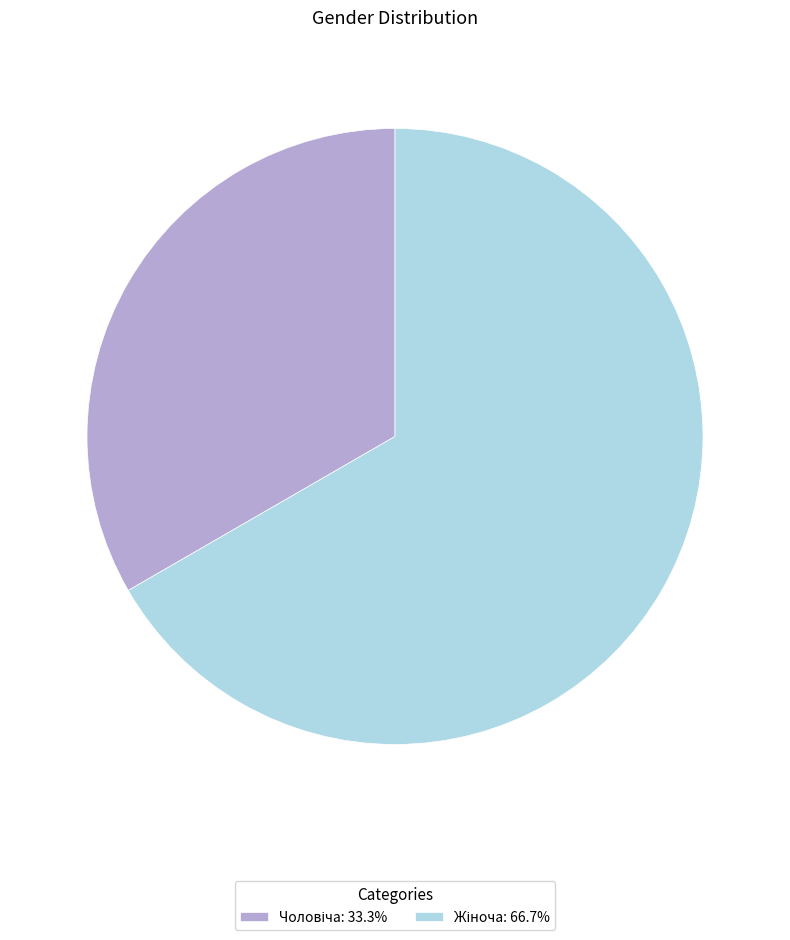

Does any single category account for the majority?

Yes